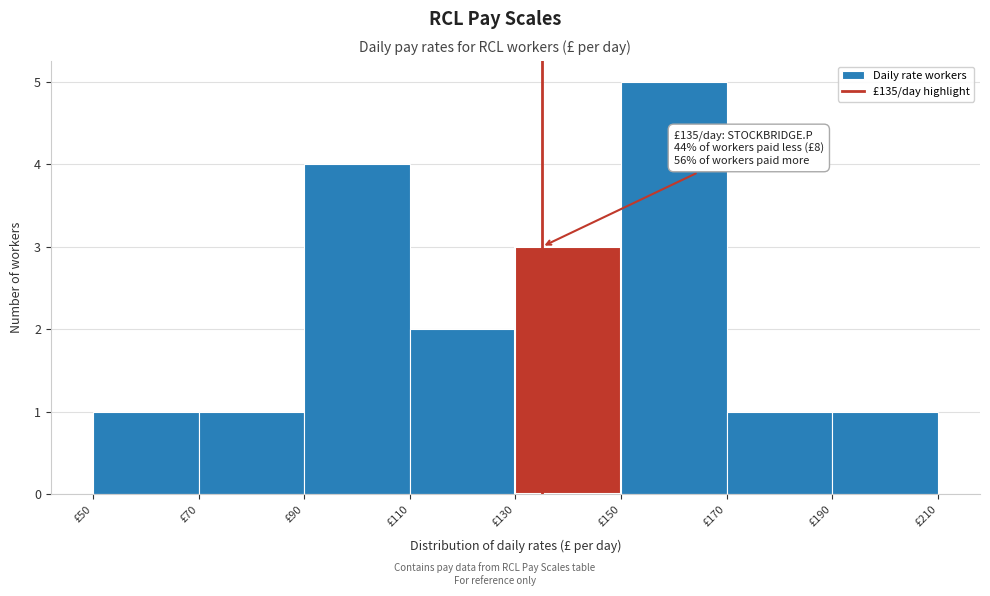

Over which range of the x-axis is the bar tallest?

150 to 170